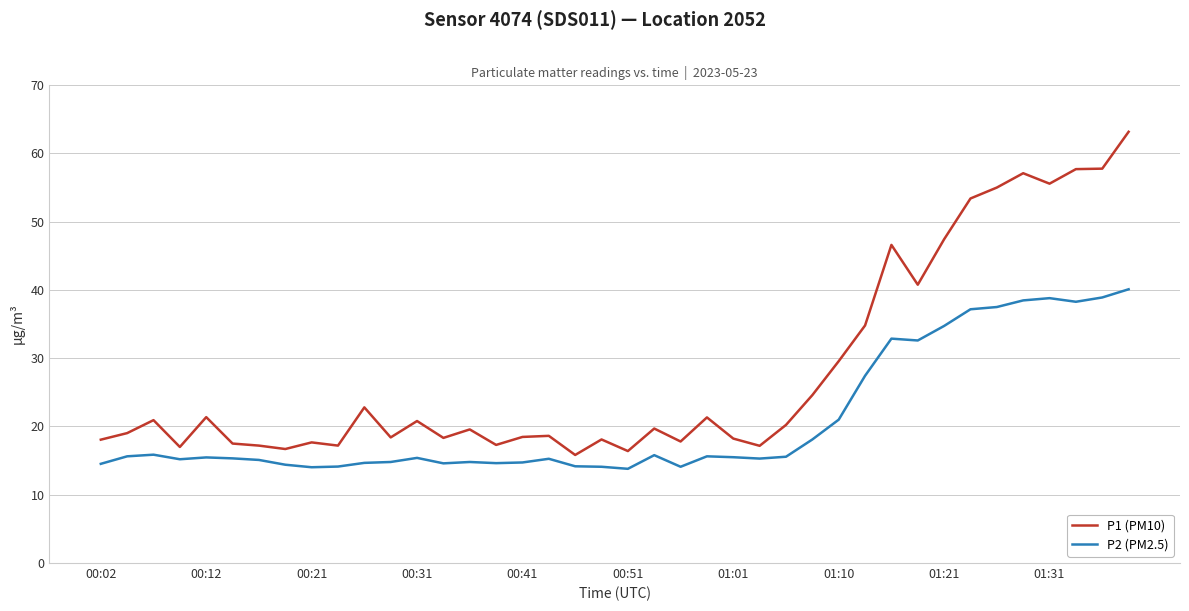

Which series has the largest range (max minus min)?

P1 (PM10)